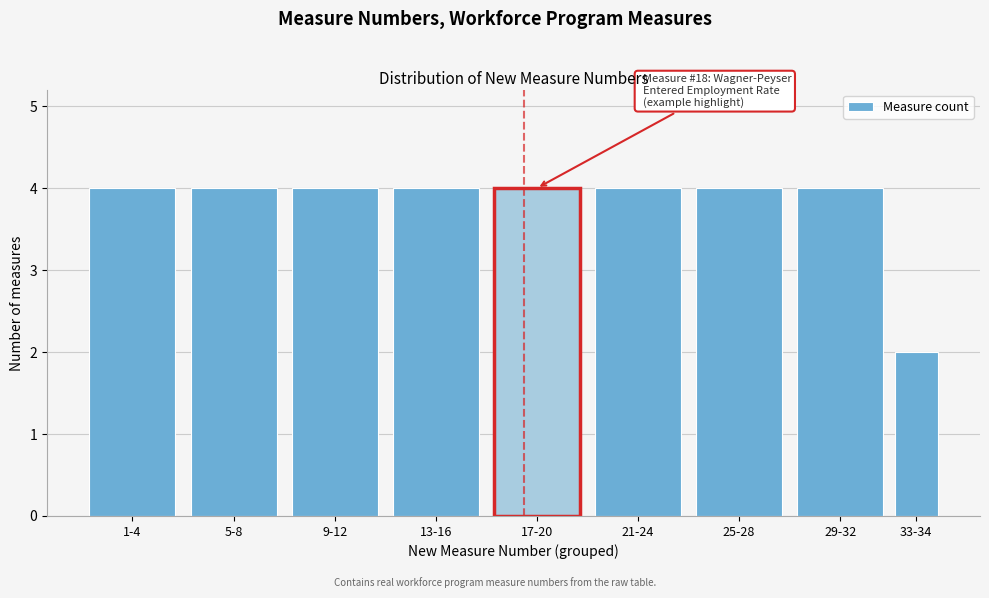

Reading left to right, extract all data points from this chart.

4	4	4	4	4	4	4	4	2